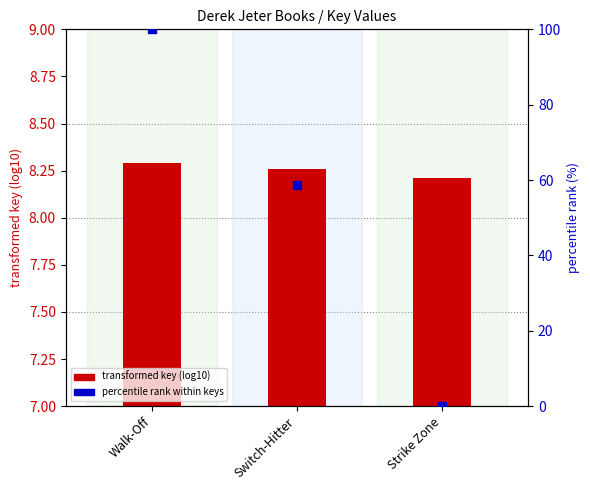

What is the total value across all series at Walk-Off?

108.3